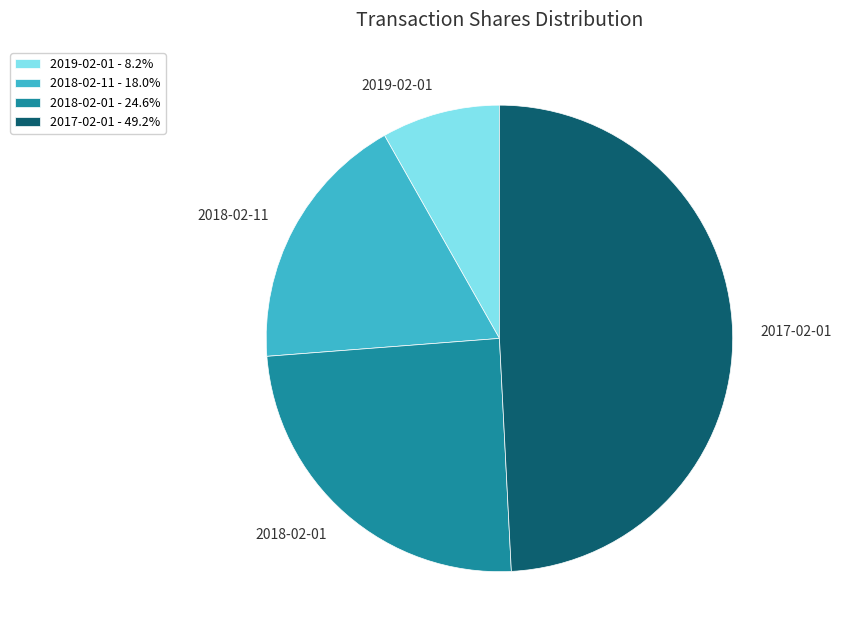

Do 2019-02-01 and 2017-02-01 together represent more than half of the pie?

Yes